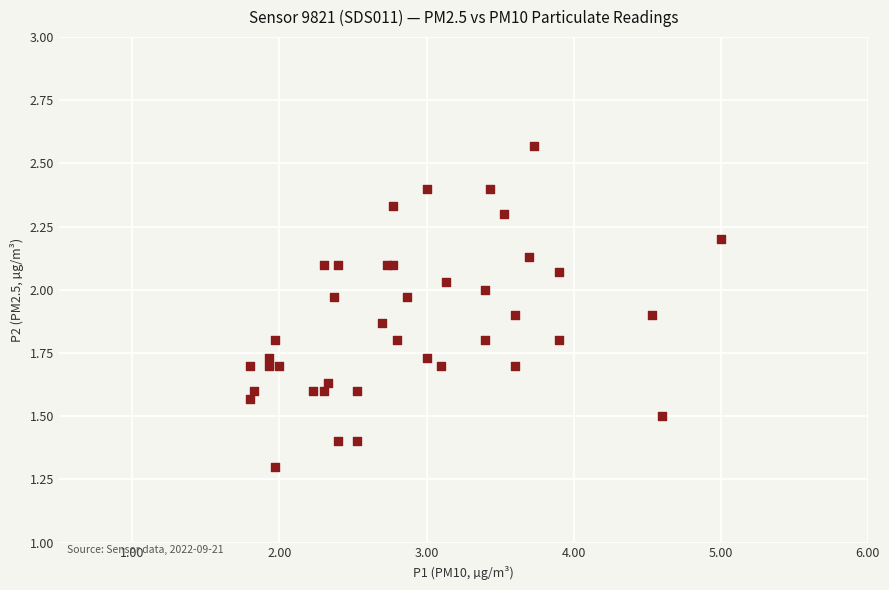

What Y value in the scatter plot is closest to 1?

1.3